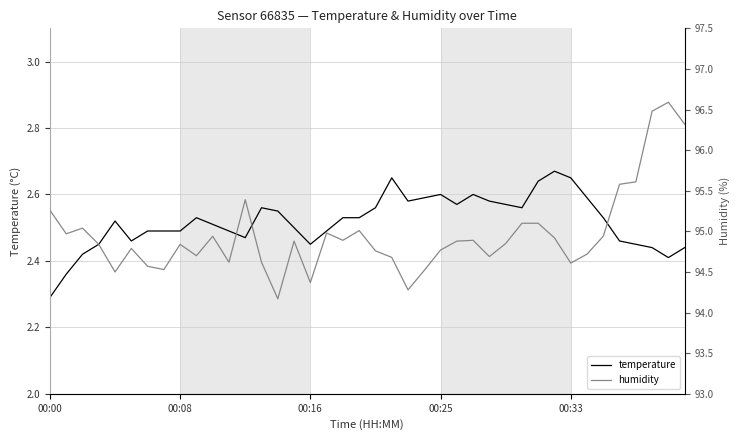

Is this an area chart (filled region under the line)?

No